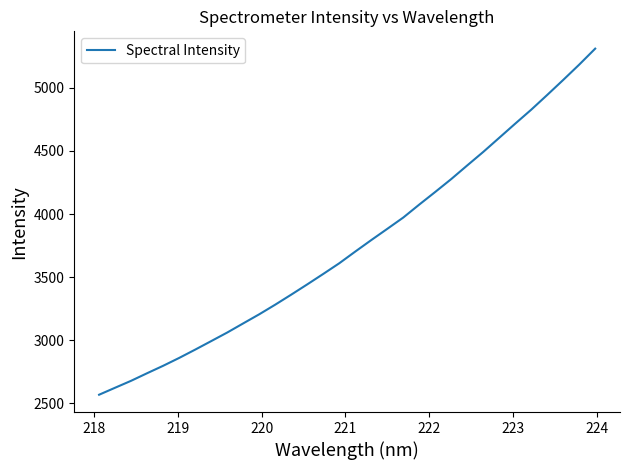

What is the smallest value displayed?

2568.1